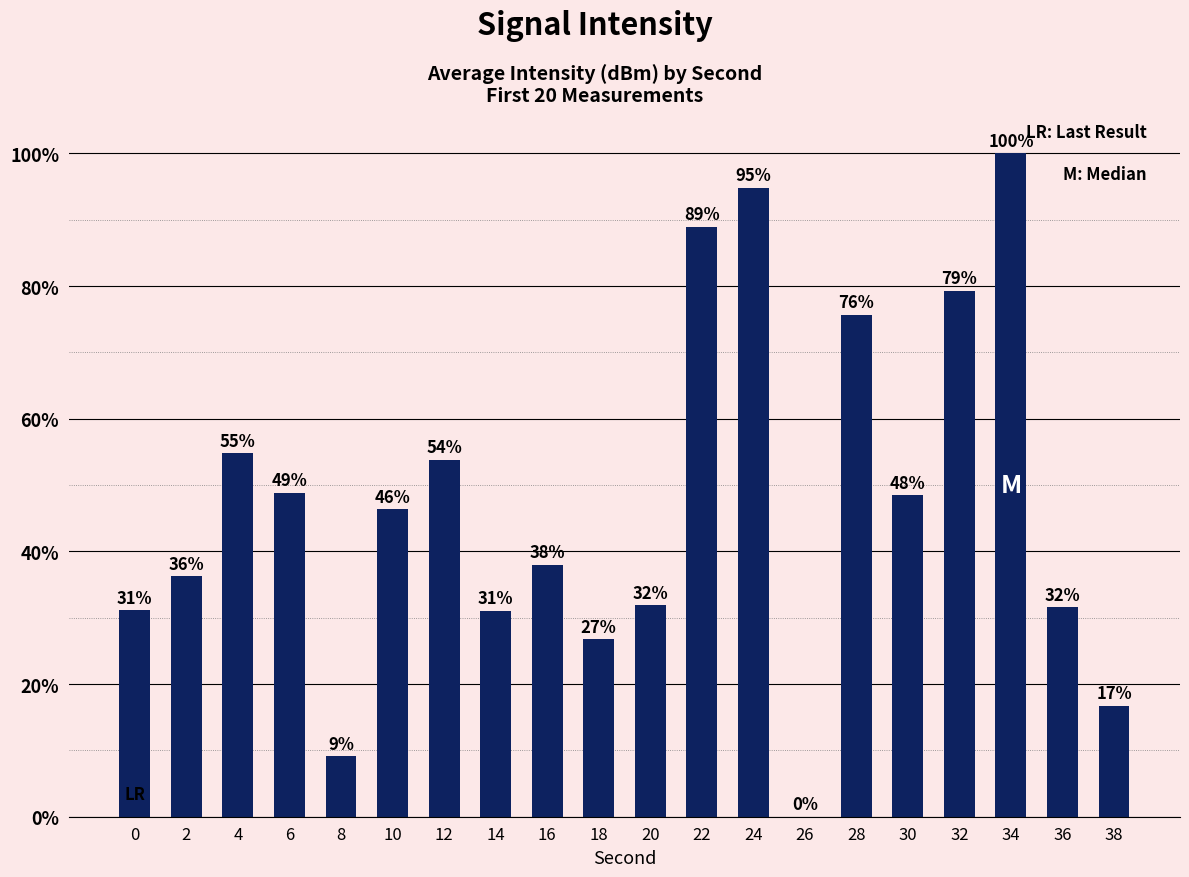

At which category does the chart reach its peak across all series?

34